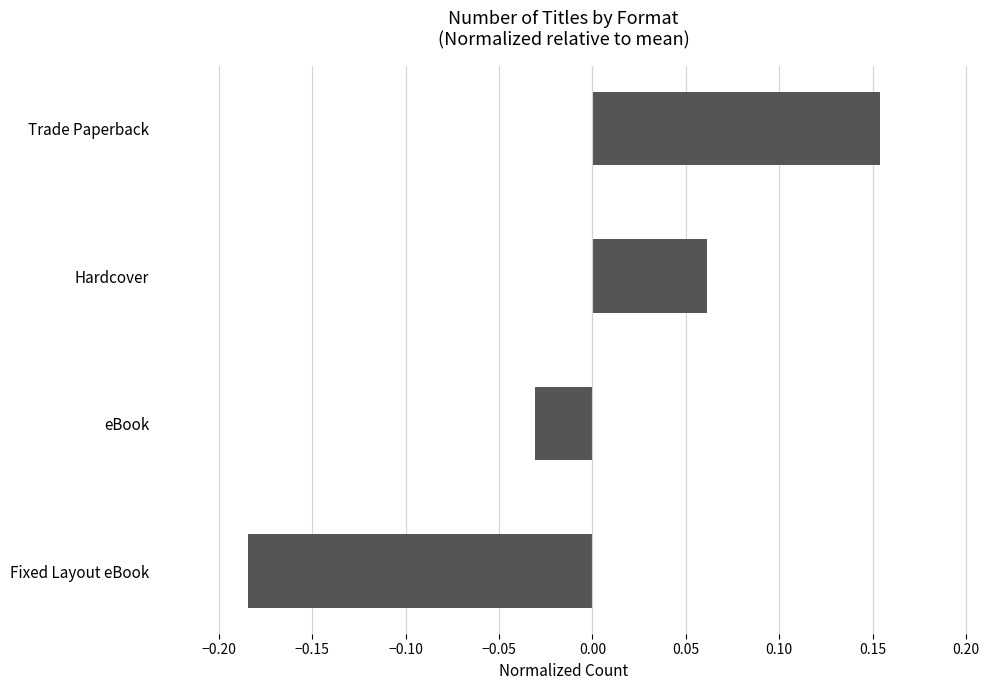

What is the change in value from Trade Paperback to Fixed Layout eBook?

-0.3